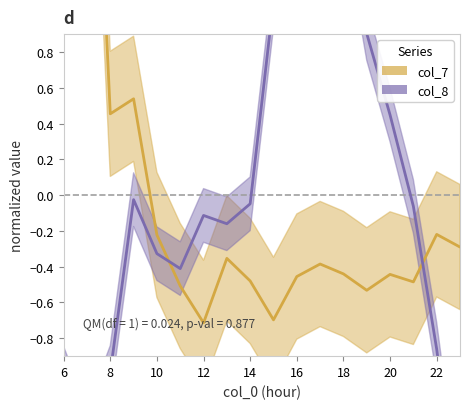

Where is col_8 nearest to the value 0?

9